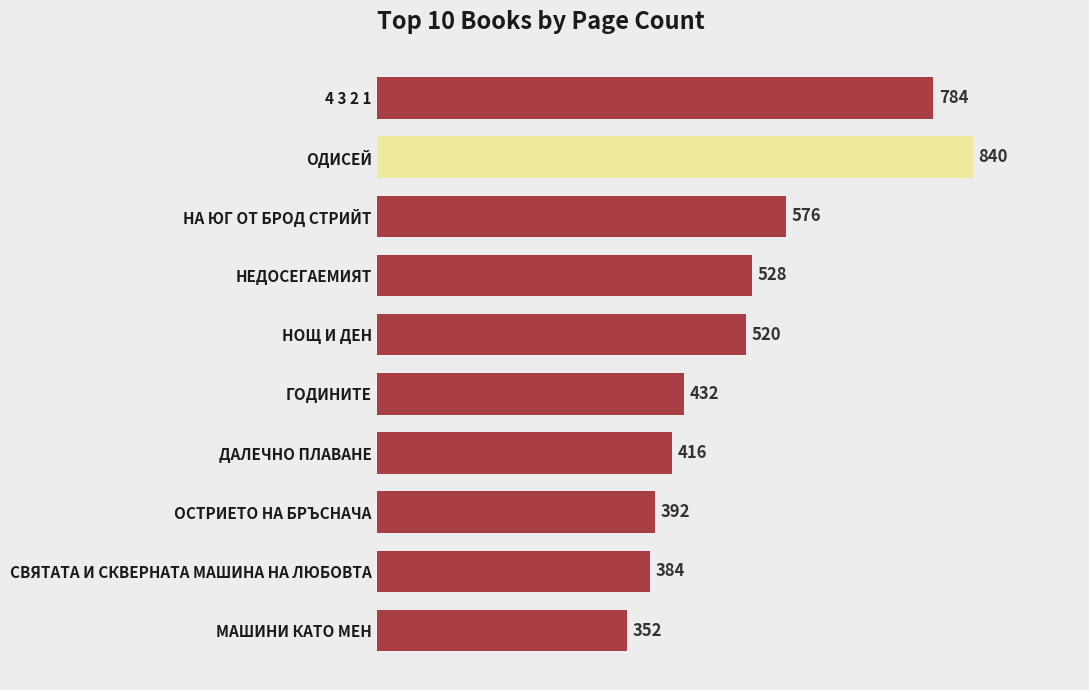

What is the greatest value displayed?

840